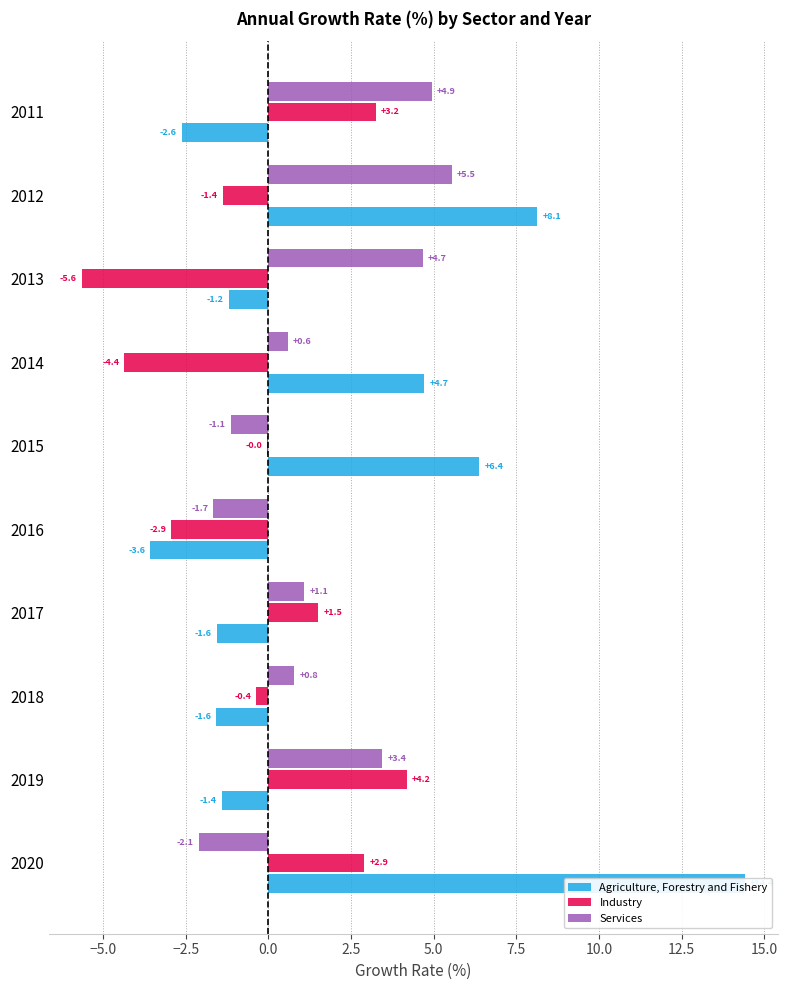

What is the label of the 6th bar from the right?

2.5